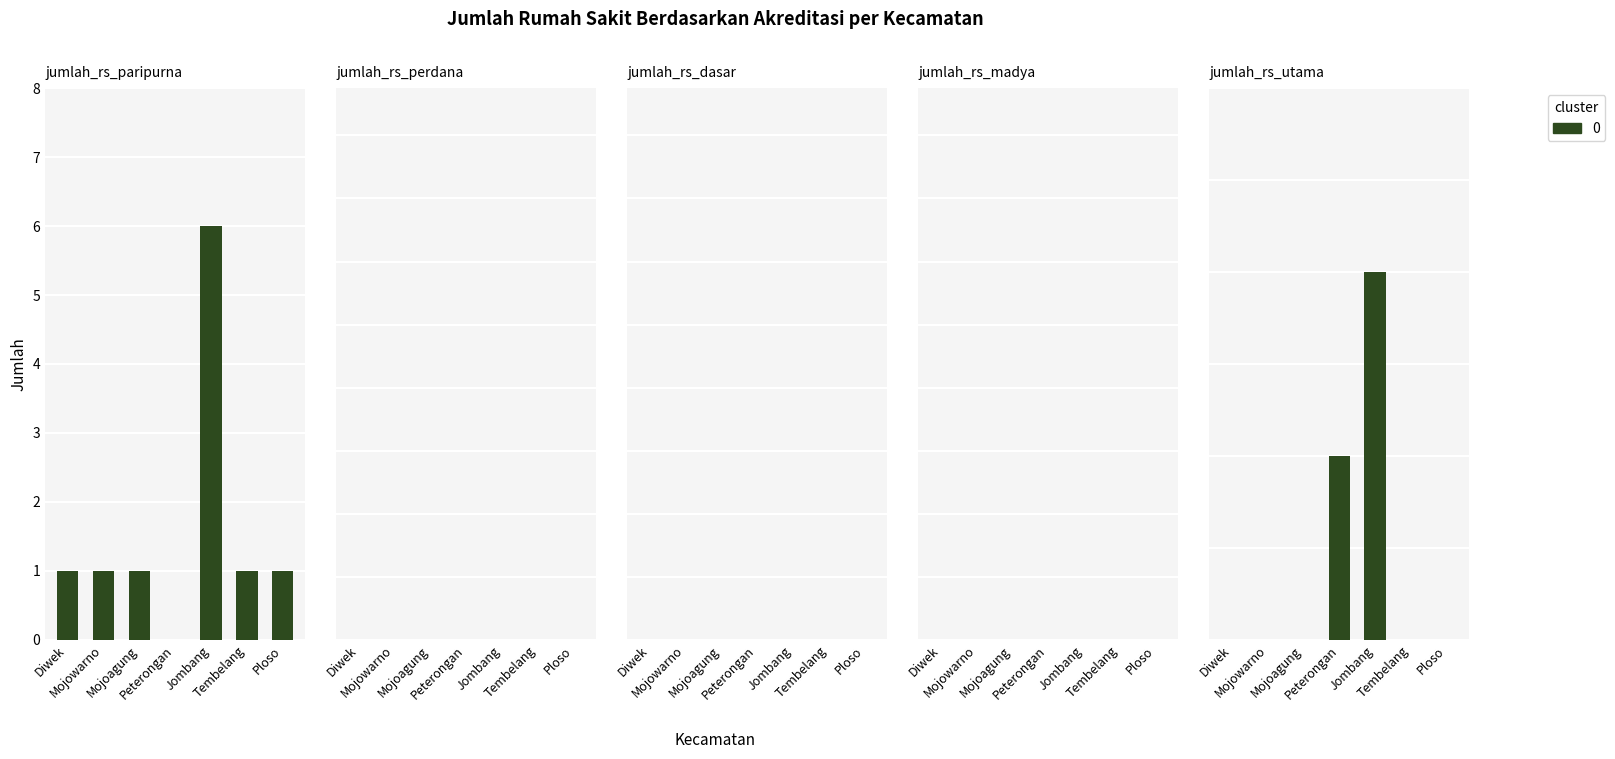

What position from the right is Peterongan?

4